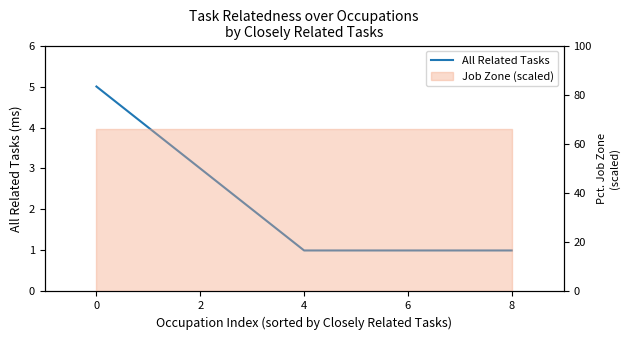

Count the values in the range 1 to 3.

7